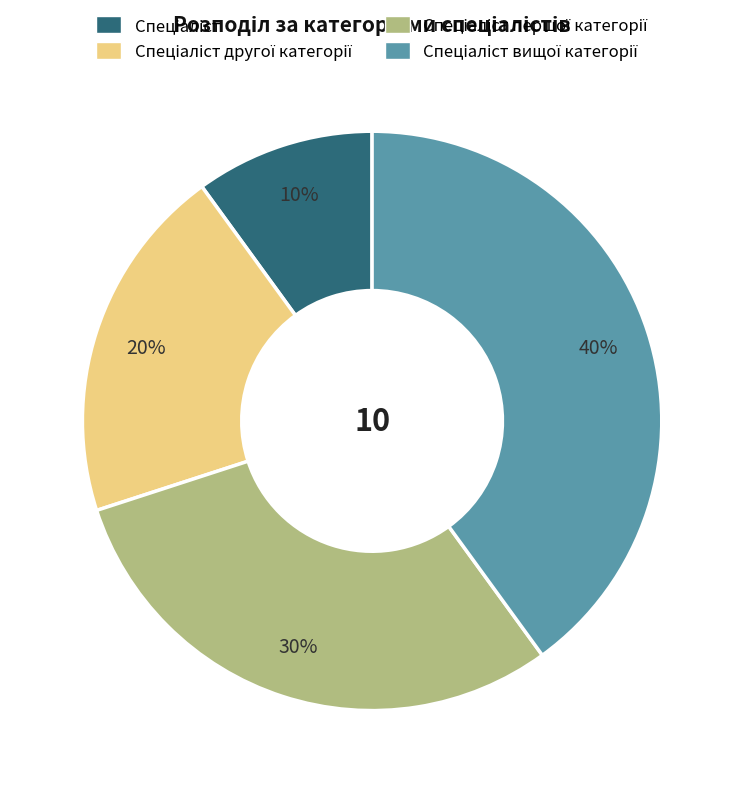

To the nearest percent, what is the difference between the largest and smallest slice percentages?

30%